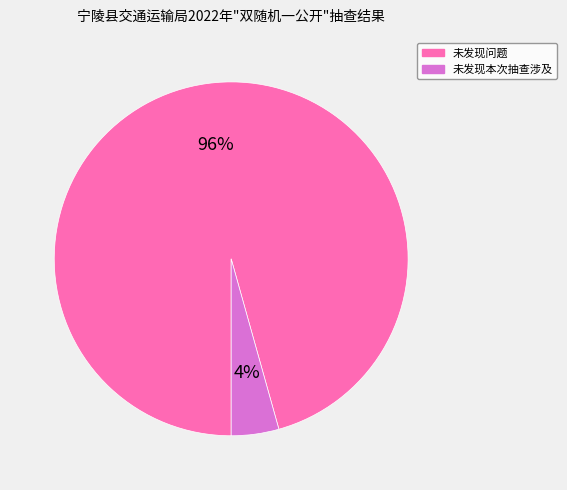

To the nearest percent, what is the average slice percentage?

50%